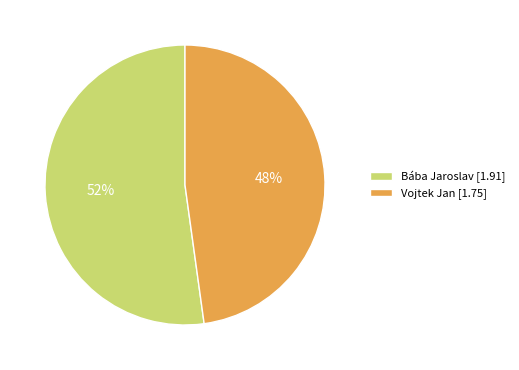

The Vojtek Jan slice represents 40% of the pie. True or false?

False